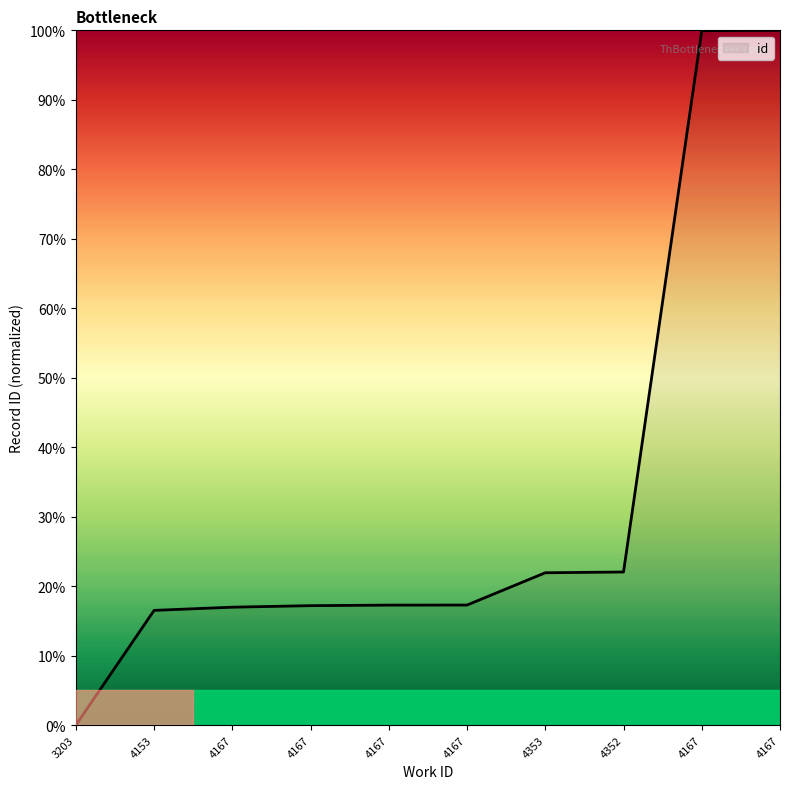

Read the value at 4167.

100.0